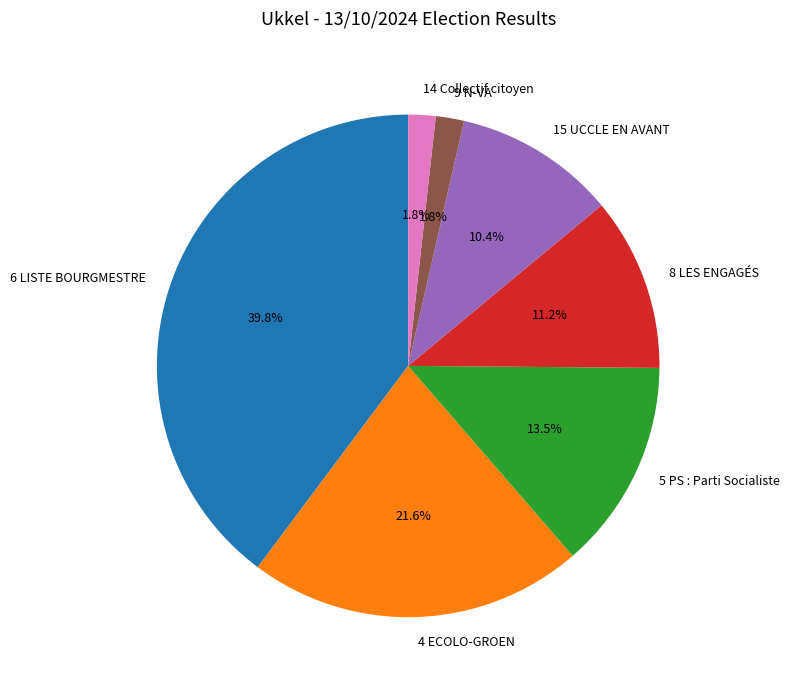

To the nearest percent, what portion does 8 LES ENGAGÉS represent?

11%